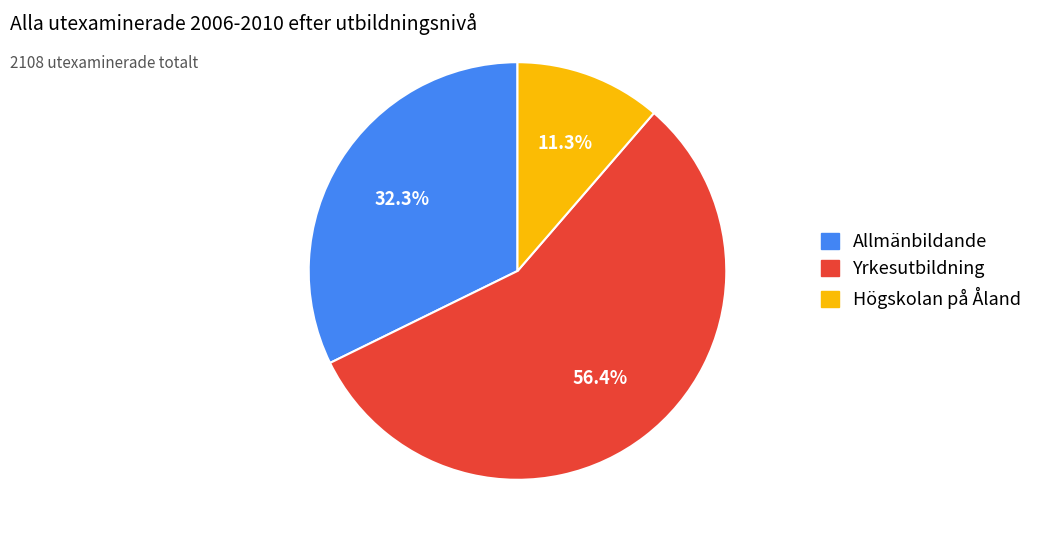

To the nearest percent, what is the average slice percentage?

33%